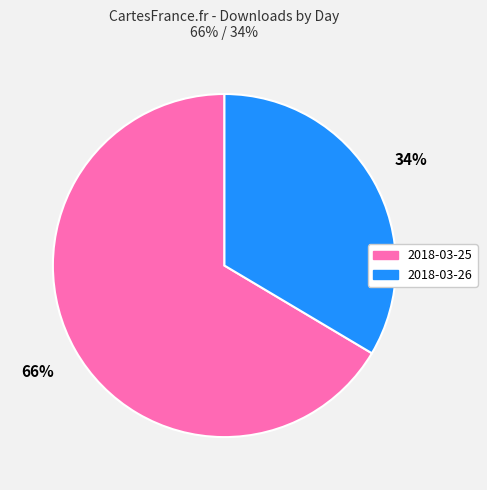

Which slice is the largest?

2018-03-25